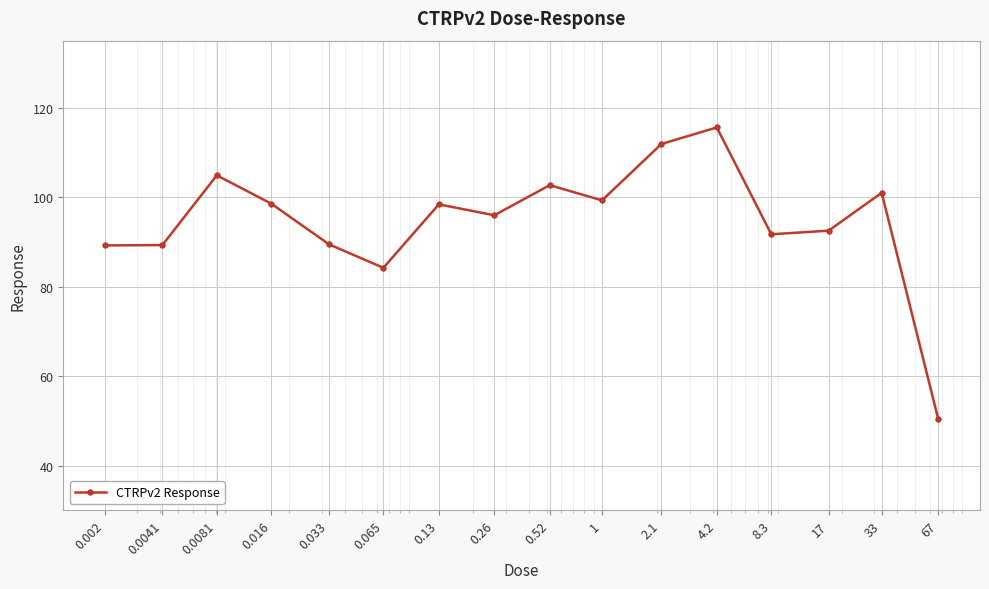

How many points are higher than both their immediate neighbors (excluding endpoints)?

5